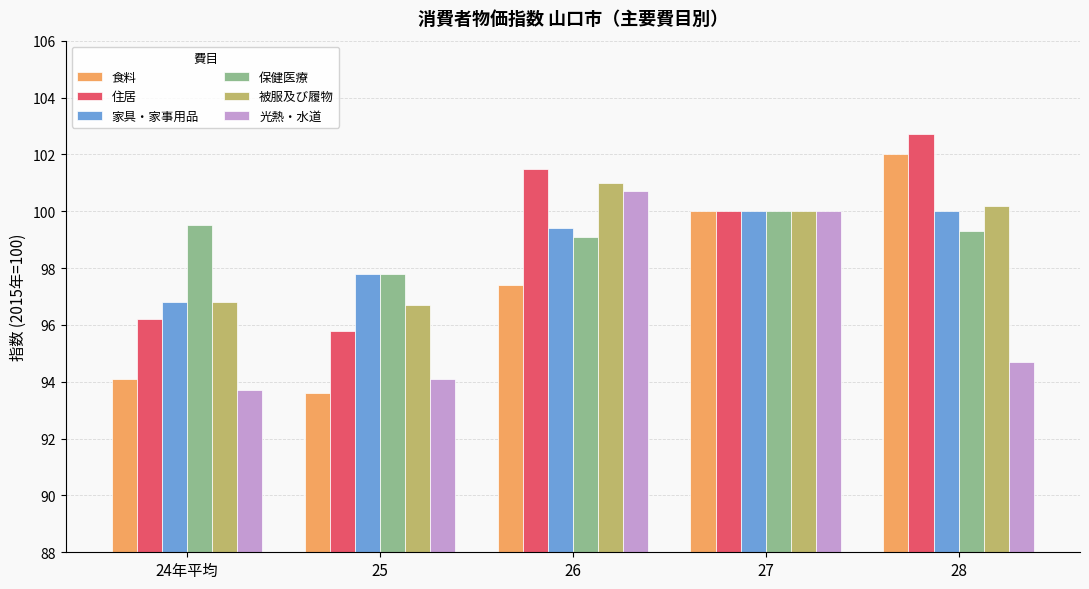

Which series has the largest range (max minus min)?

食料